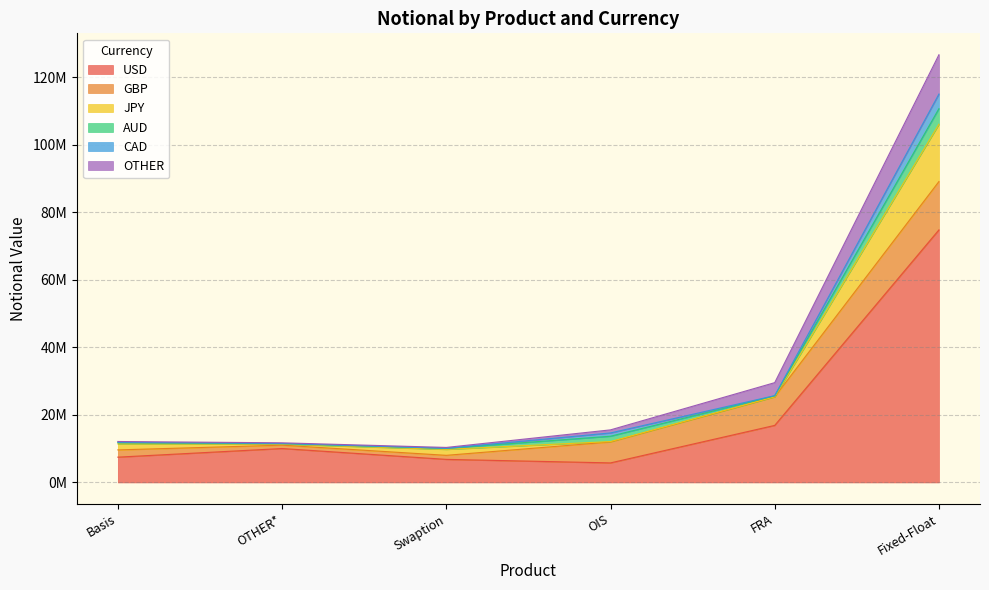

What is the greatest value displayed?

74768496